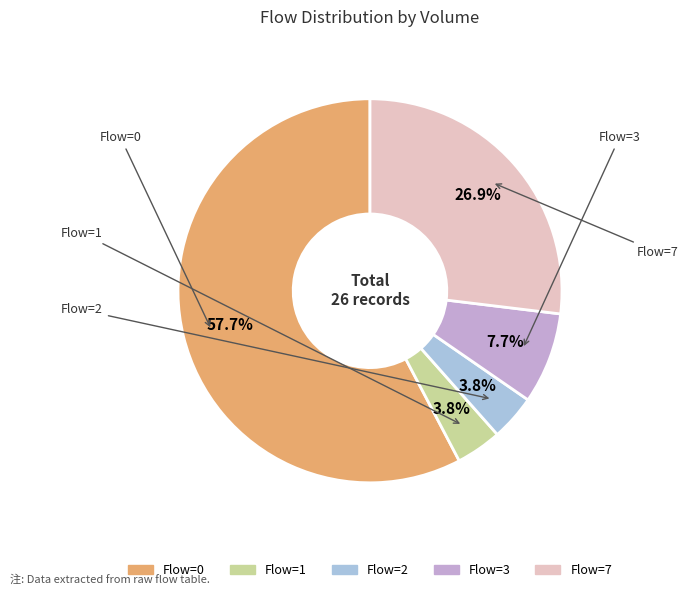

Is there a majority slice in this chart?

Yes